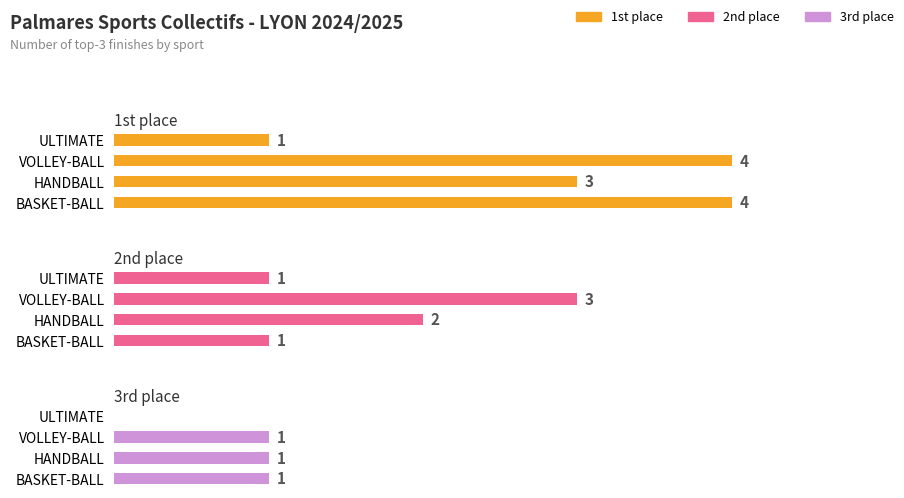

Reading left to right, transcribe all the data shown in this chart.

1st place: 4	3	4	1
2nd place: 1	2	3	1
3rd place: 1	1	1	0